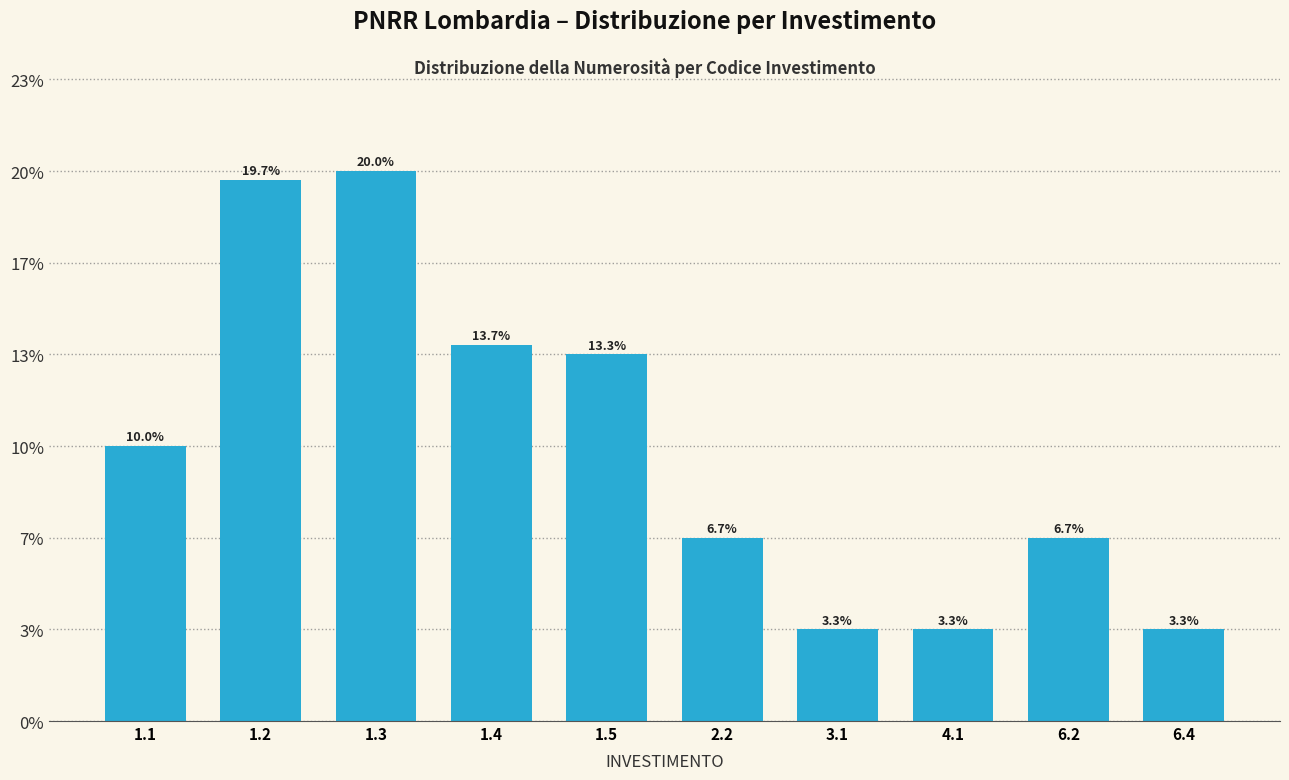

Does the chart contain any negative values?

No